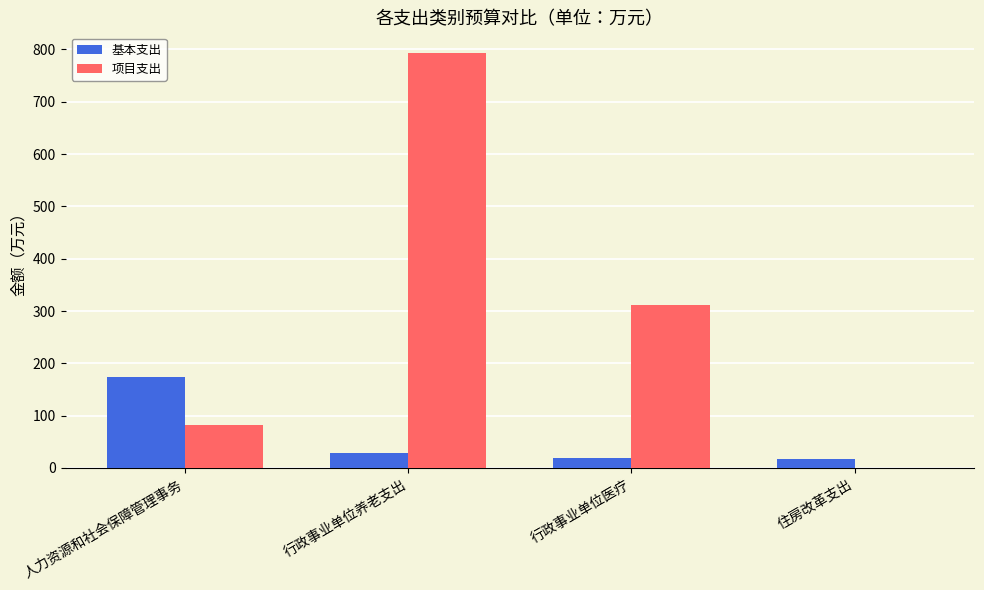

Which series has the largest range (max minus min)?

项目支出